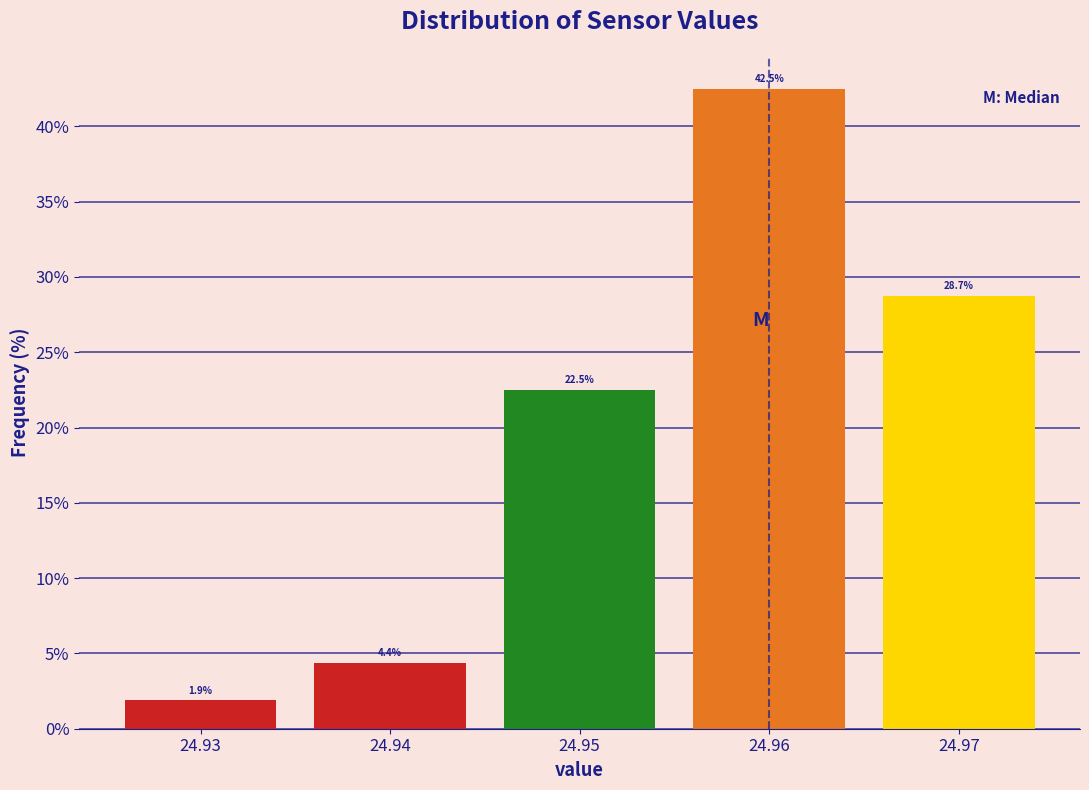

Reading left to right, transcribe this chart: for each bar, give the range it covers on the x-axis and its height.

24.925 to 24.935: 1.9
24.935 to 24.945: 4.4
24.945 to 24.955: 22.5
24.955 to 24.965: 42.5
24.965 to 24.975: 28.7